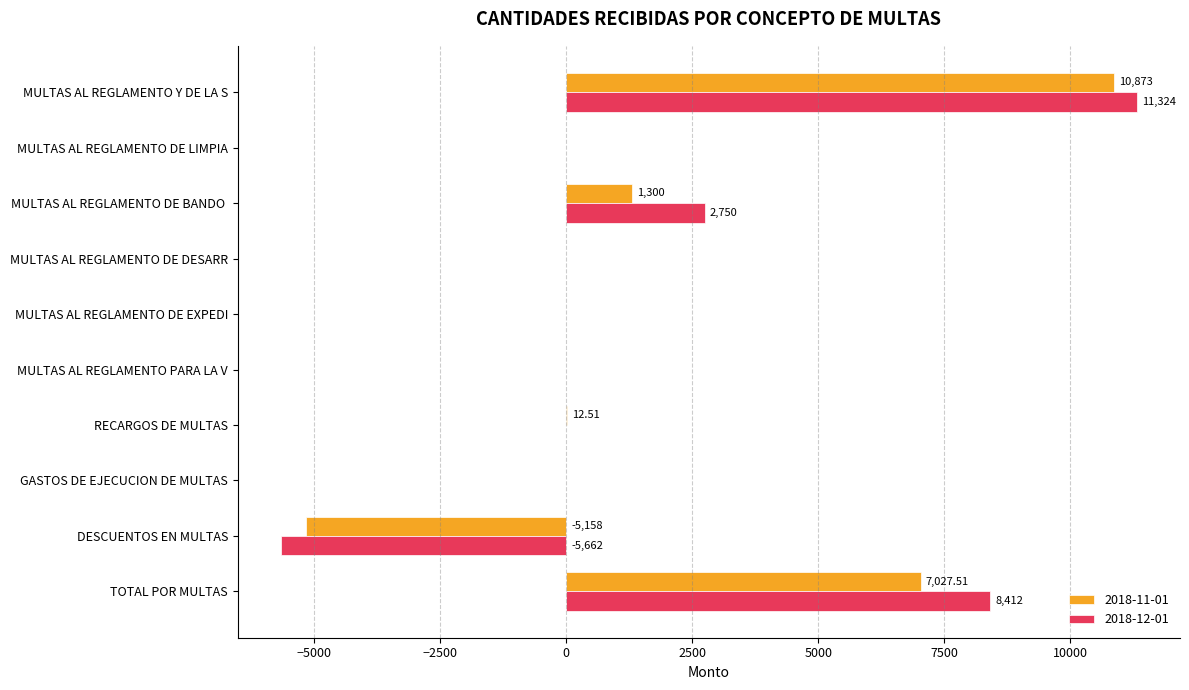

What are all the series names shown in the legend?

2018-11-01, 2018-12-01